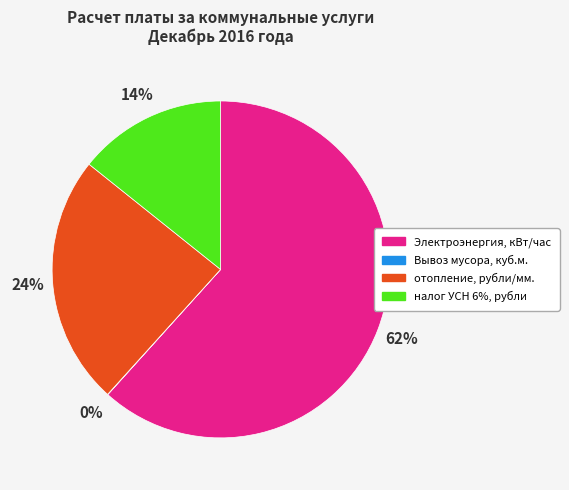

To the nearest percent, what is the average slice percentage?

25%